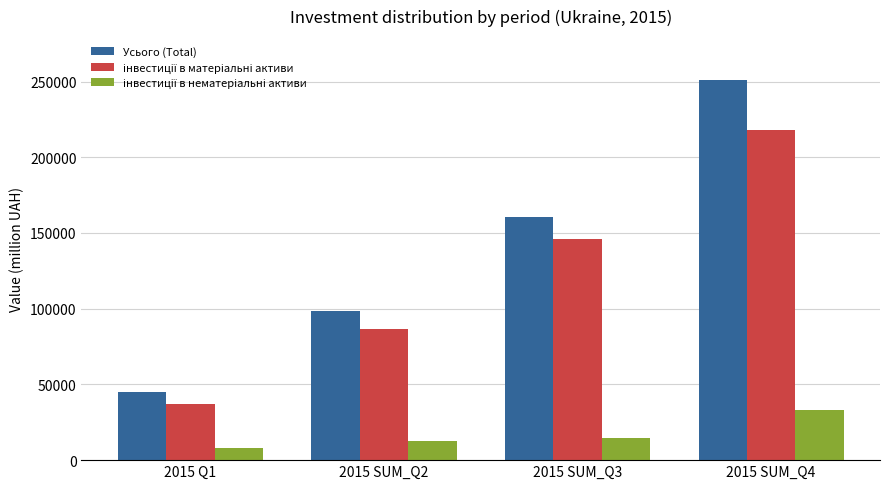

Which series has the widest spread of values?

Усього (Total)